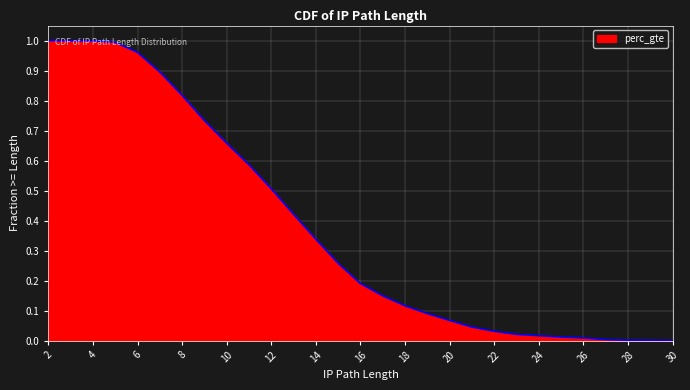

List the labels in order of value, largest first.

2, 3, 4, 5, 6, 7, 8, 9, 10, 11, 12, 13, 14, 15, 16, 17, 18, 19, 20, 21, 22, 23, 24, 25, 26, 27, 28, 29, 30, 30